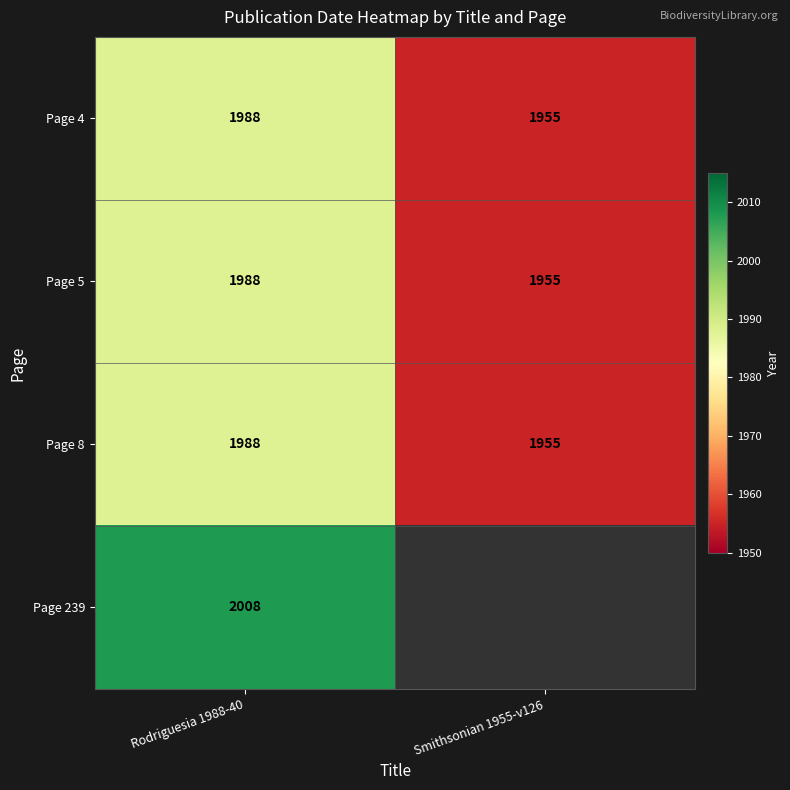

At which category is the sum across all series the highest?

Rodriguesia 1988-40